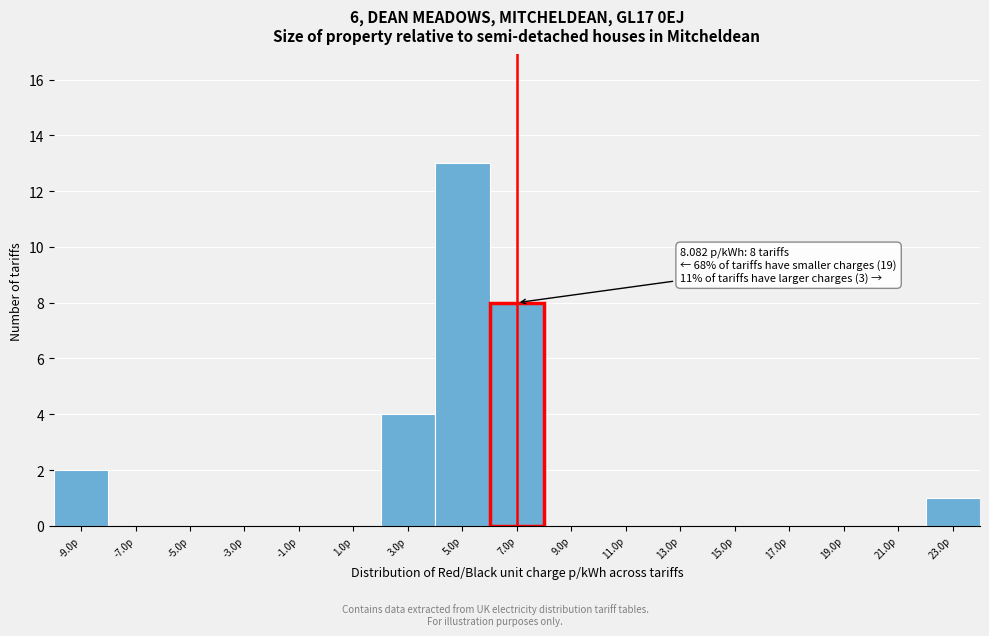

Reading right to left, what are all the values shown in this chart?

23.0p=1	21.0p=0	19.0p=0	17.0p=0	15.0p=0	13.0p=0	11.0p=0	9.0p=0	7.0p=8	5.0p=13	3.0p=4	1.0p=0	-1.0p=0	-3.0p=0	-5.0p=0	-7.0p=0	-9.0p=2